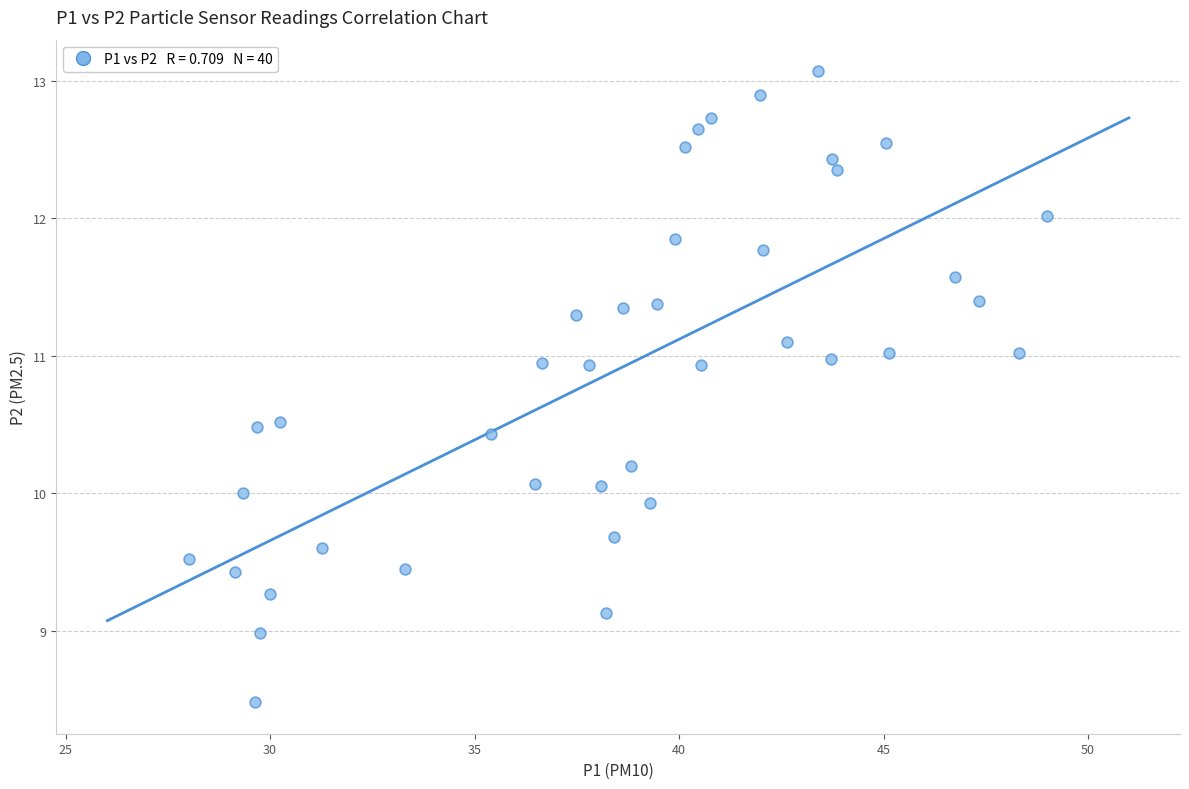

What is the range of X values (max minus min)?

21.0